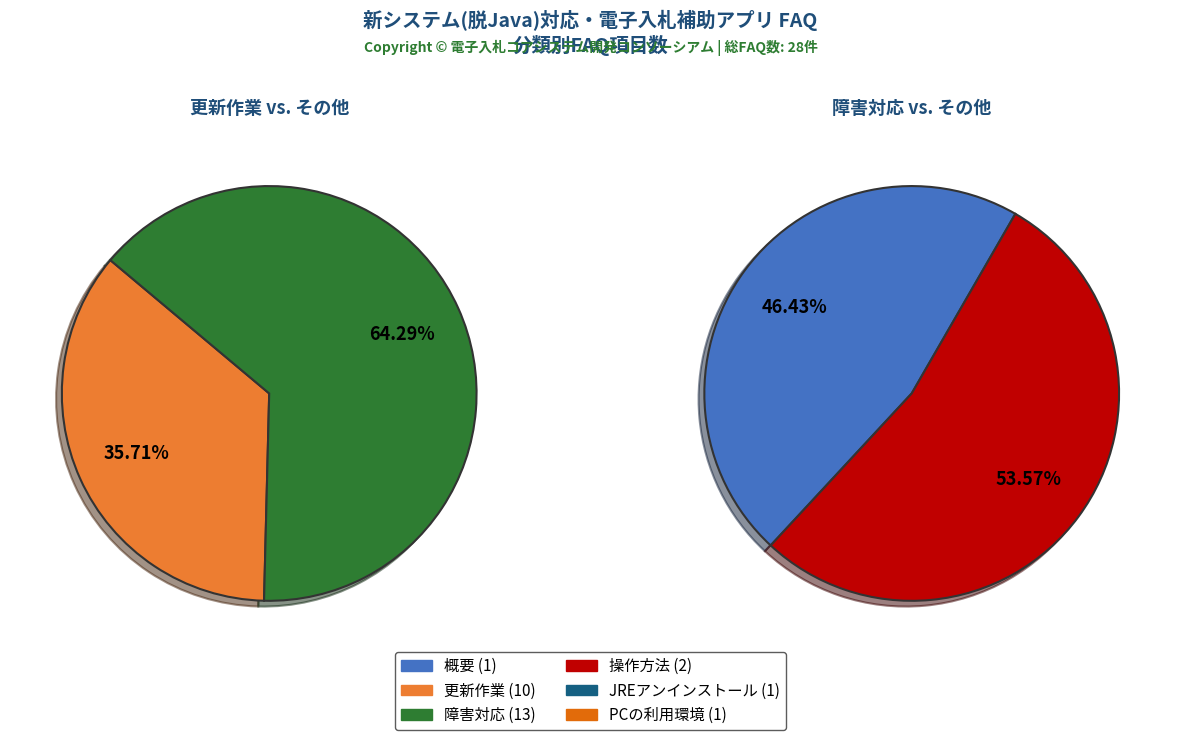

Is 概要 the majority of the pie?

No